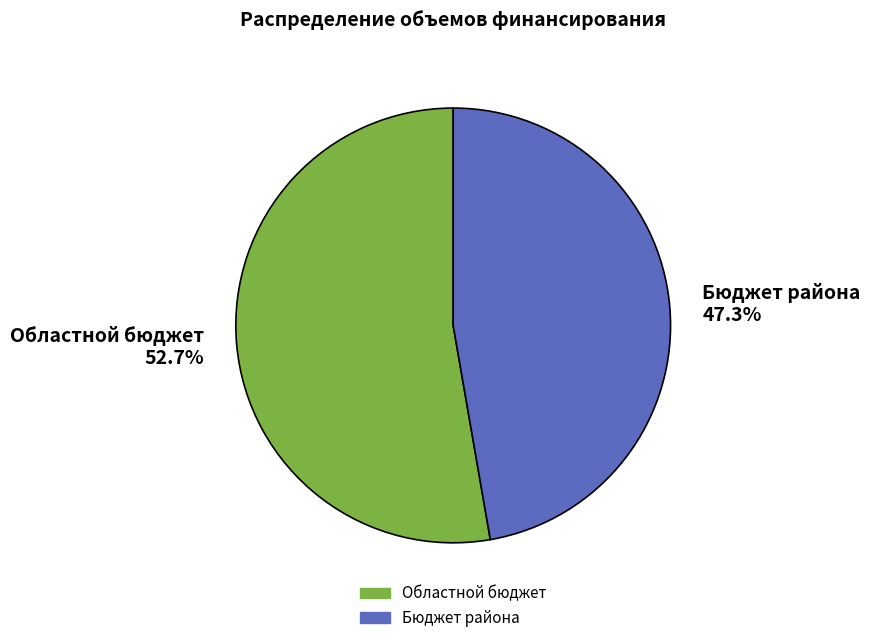

Is Бюджет района the majority of the pie?

No